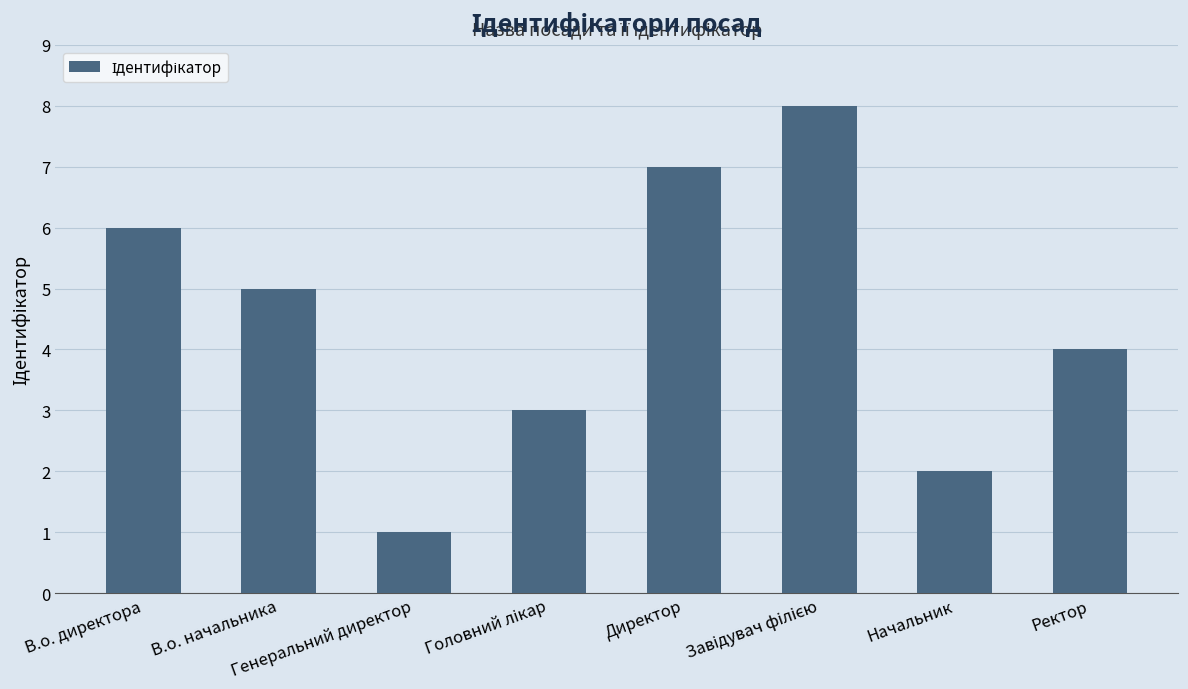

What is the difference between the maximum and minimum values?

7